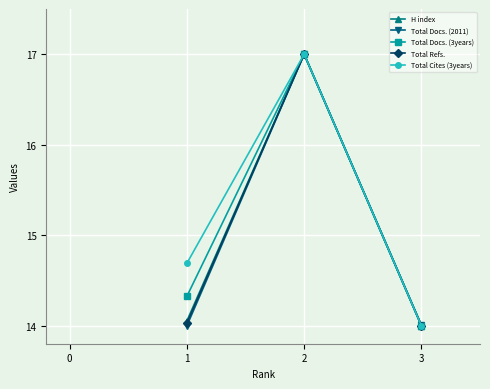

Does the chart display data point markers on the line(s)?

Yes